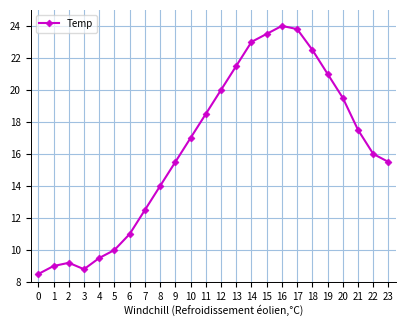

What is the value of the 22nd point from the left?

17.5